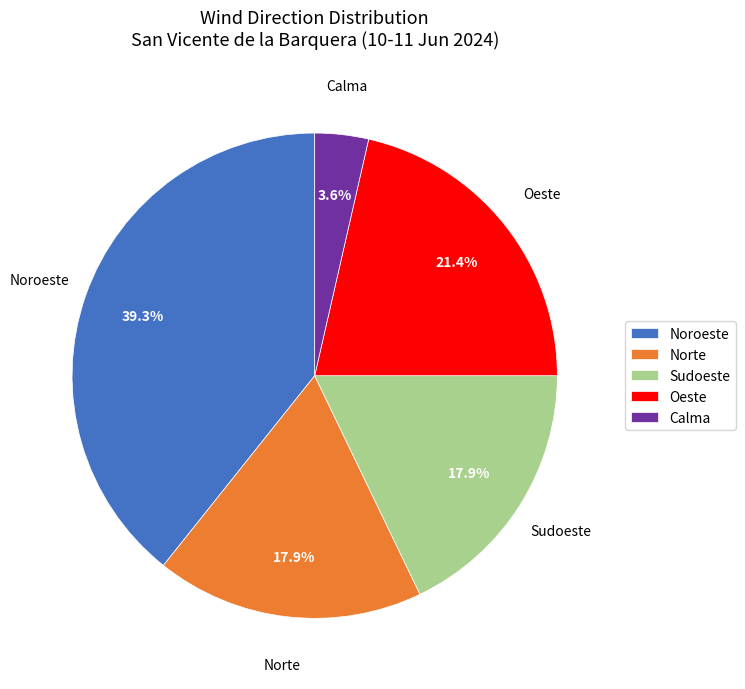

To the nearest percent, what portion does Calma represent?

4%